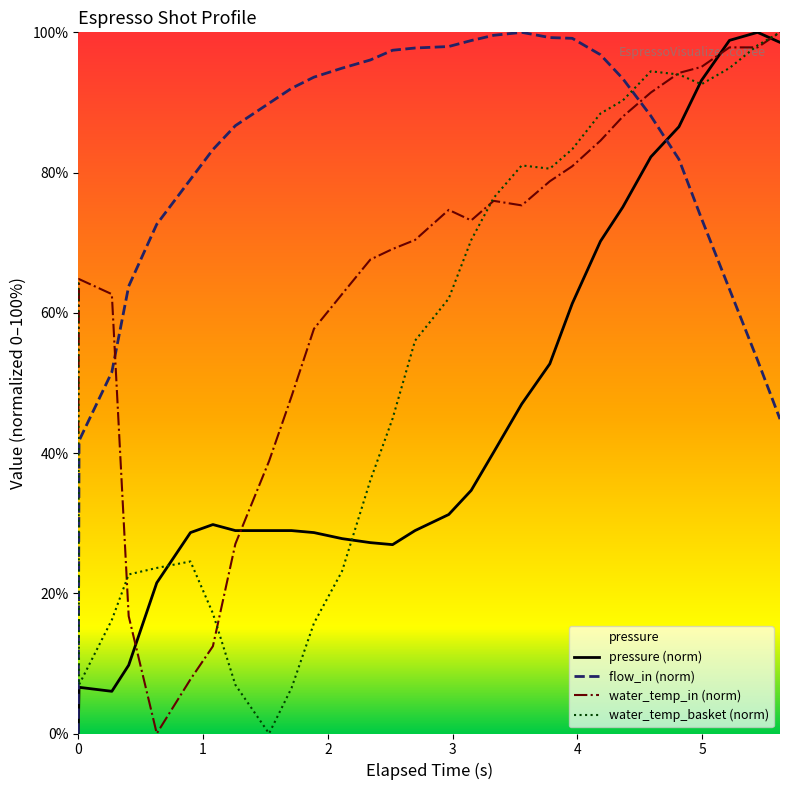

Is this an area chart (filled region under the line)?

No